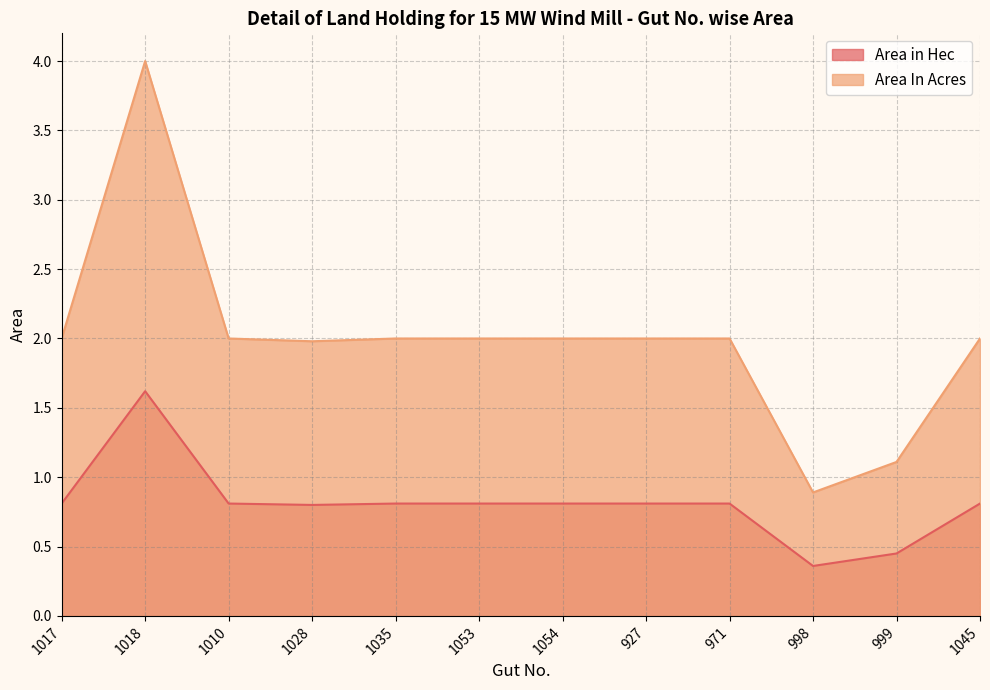

What are all the series names shown in the legend?

Area in Hec, Area In Acres